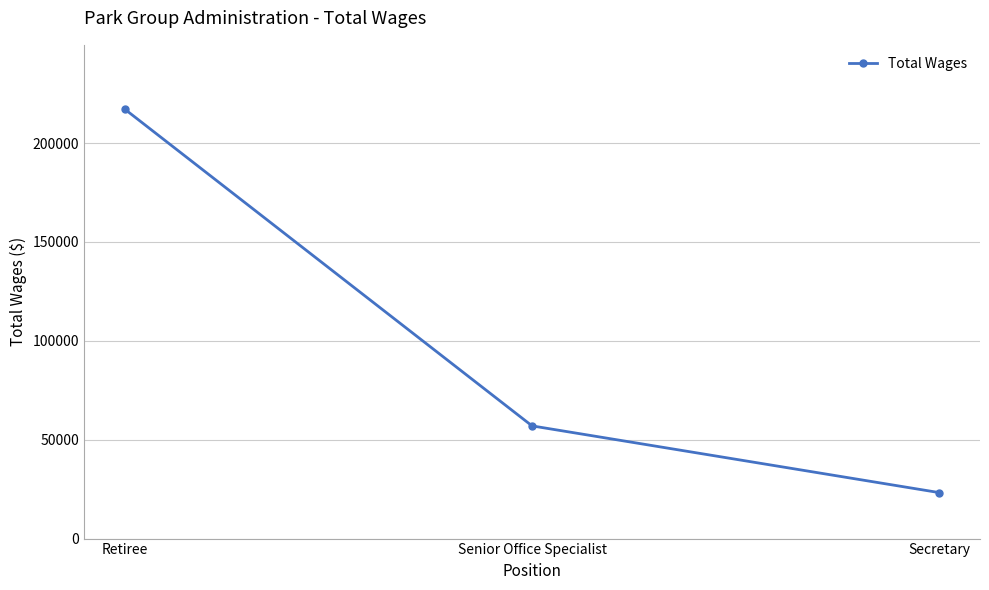

At which category does the chart reach its peak across all series?

Retiree